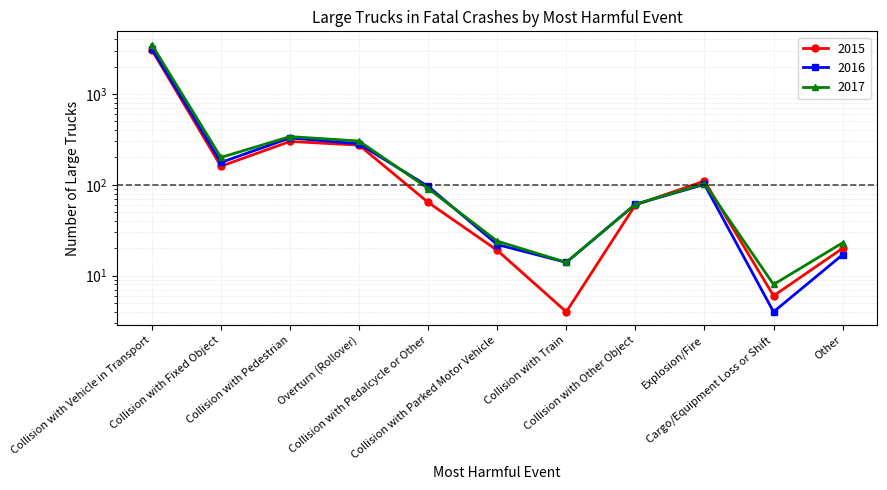

Which series has the largest total across all categories?

2017